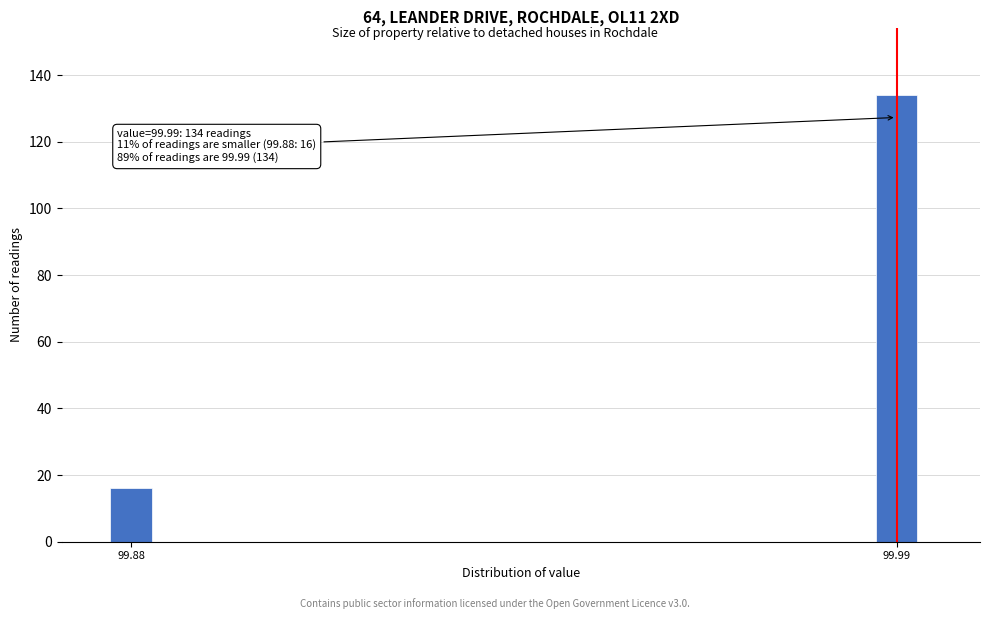

Reading left to right, list all the values displayed in this chart.

99.88=16	99.99=134